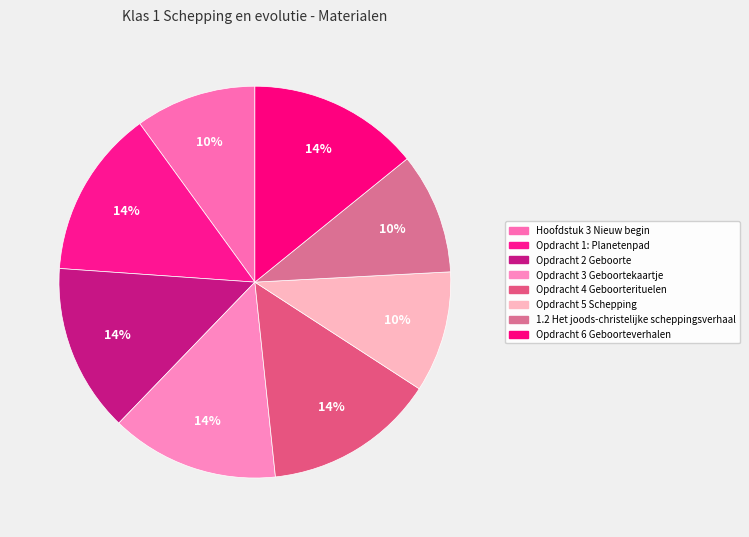

Combined, do Opdracht 4 Geboorterituelen and Opdracht 1: Planetenpad account for over 50%?

No